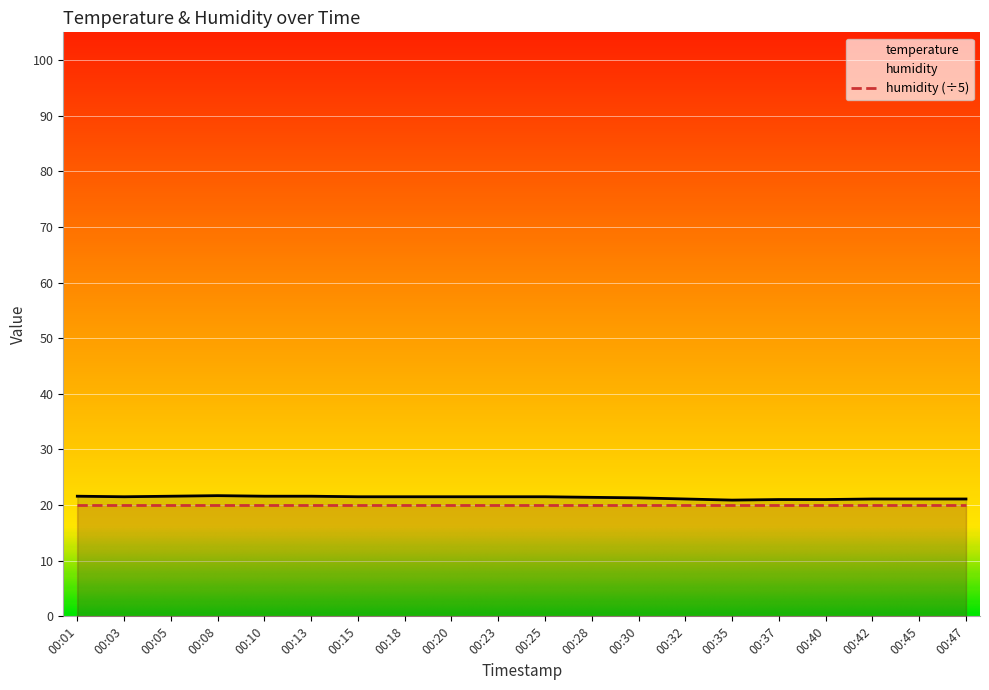

List the labels in order of value, smallest first.

00:35, 00:37, 00:40, 00:32, 00:42, 00:45, 00:47, 00:30, 00:28, 00:03, 00:15, 00:18, 00:20, 00:23, 00:25, 00:01, 00:05, 00:10, 00:13, 00:08